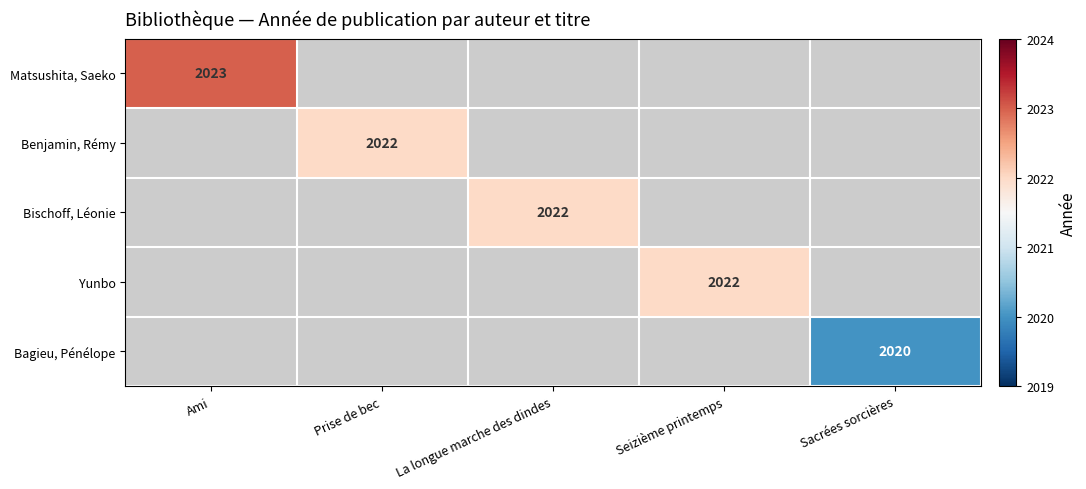

What is the maximum value shown in the chart?

2023.0